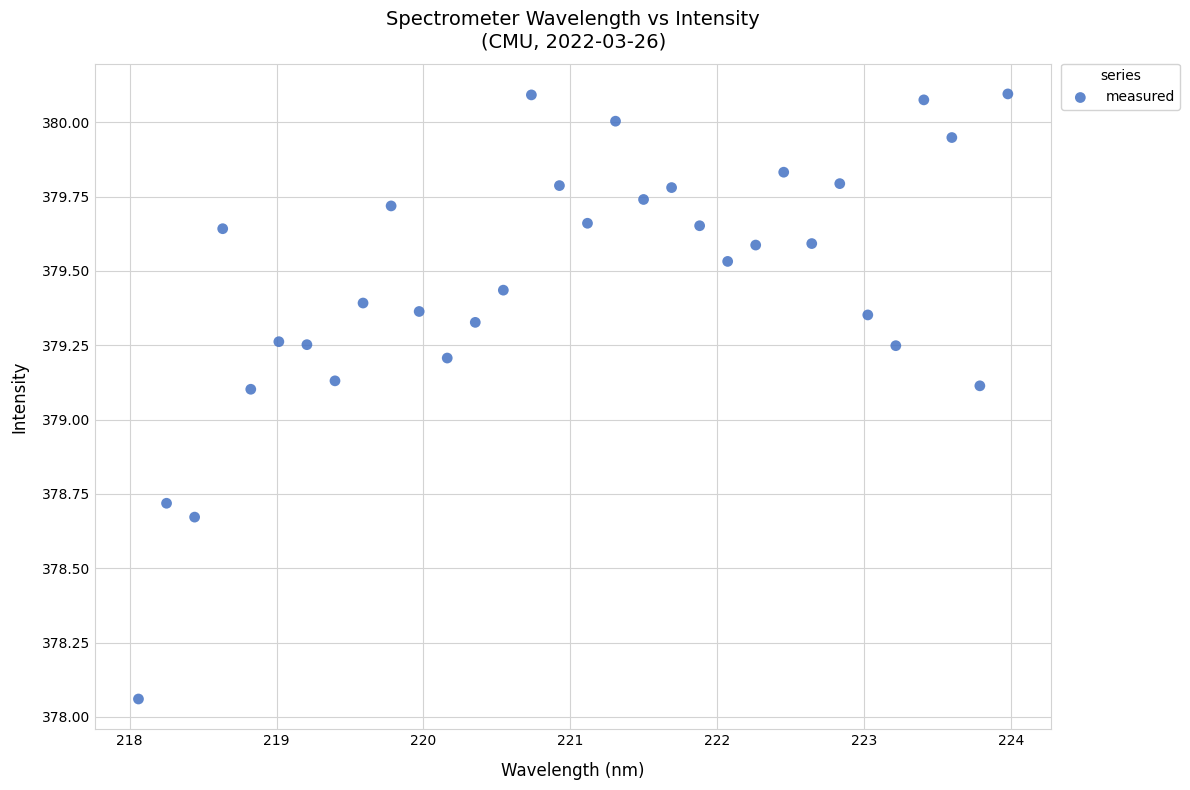

What is the range of Y values (max minus min)?

2.0